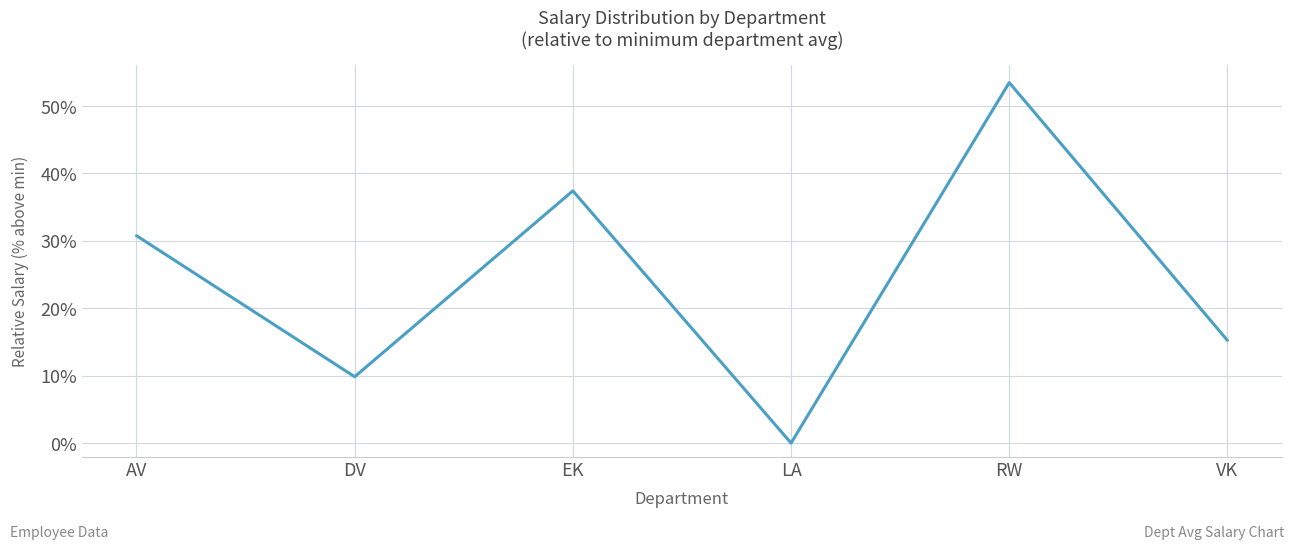

Reading right to left, transcribe all the data shown in this chart.

0.2	0.5	0.0	0.4	0.1	0.3